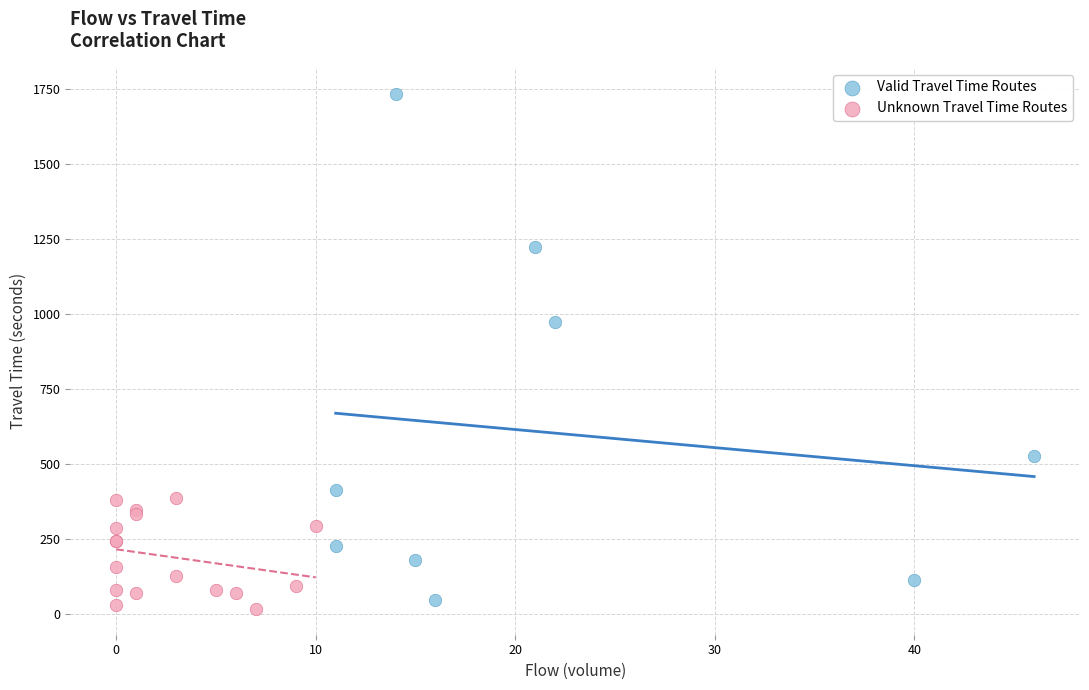

Which series has the largest Y range (max minus min)?

Valid Travel Time Routes